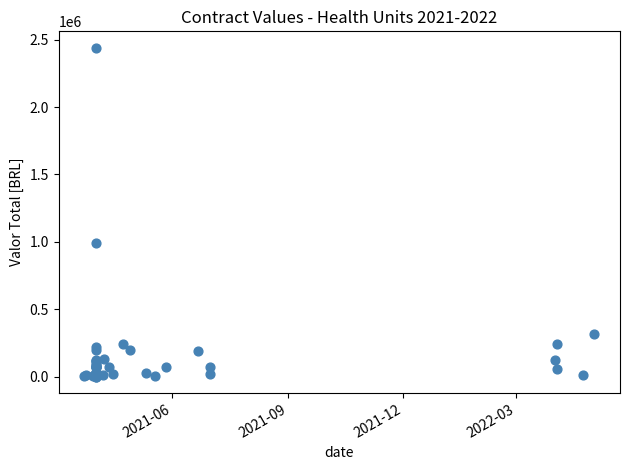

What Y value in the scatter plot is closest to 1220179?

992784.0